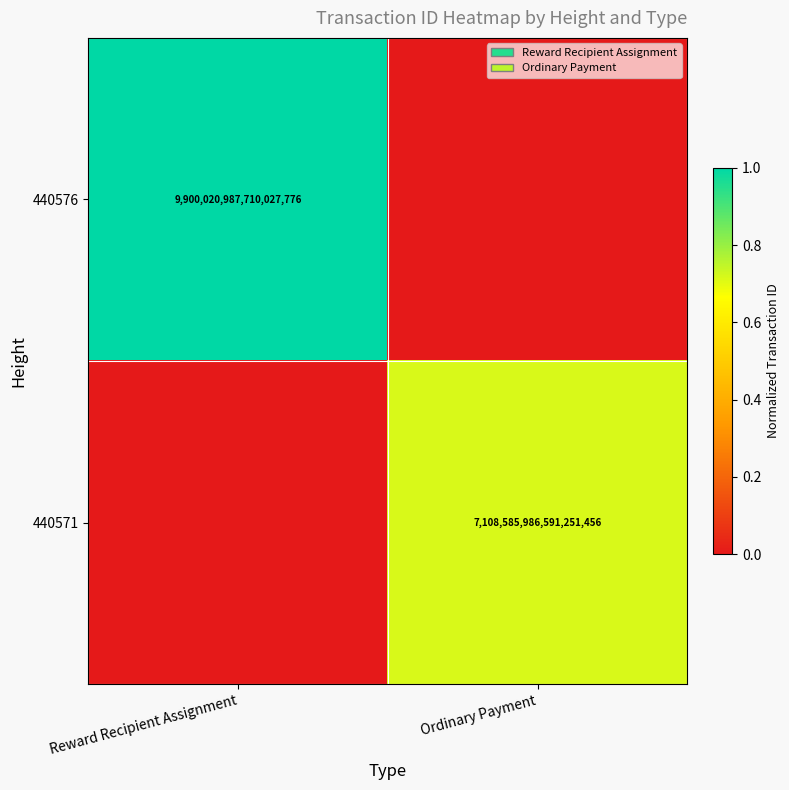

True or false: 440576 has a value of 9900020987710027776 at Reward Recipient Assignment.

True